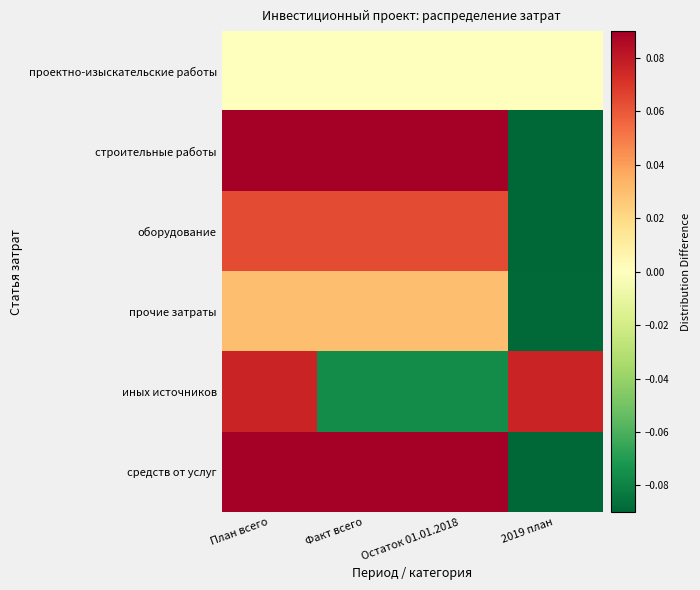

At which category is the sum across all series the highest?

Факт всего